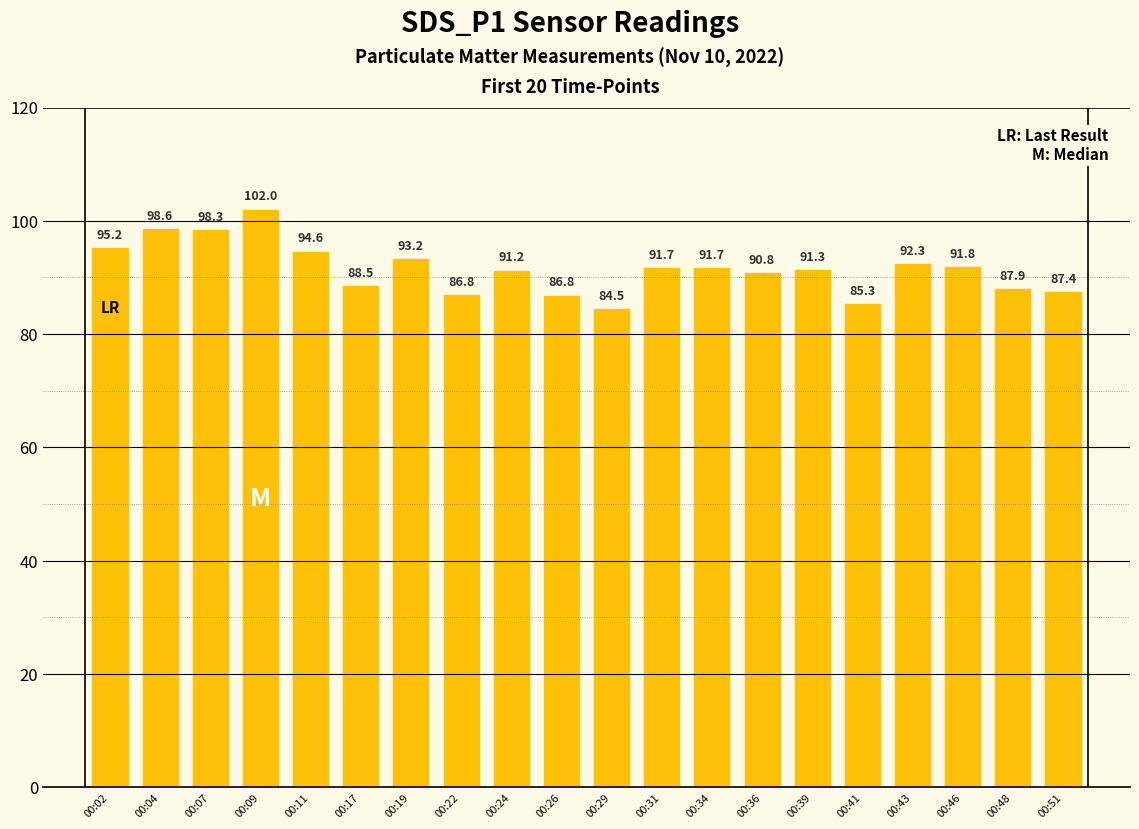

Are the bars horizontal?

No